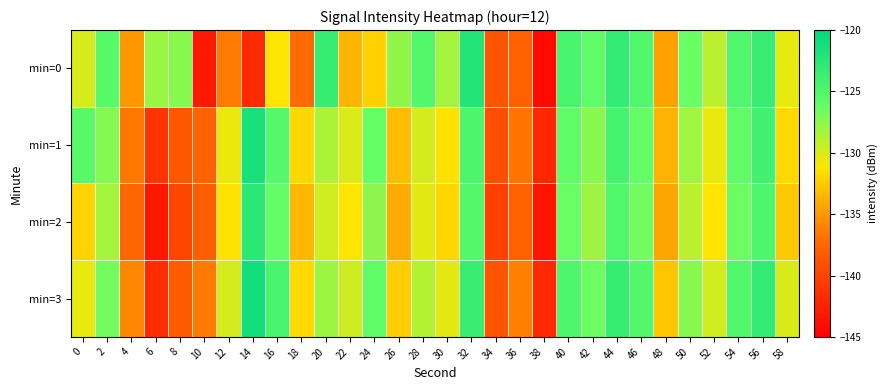

Reading right to left, transcribe all the data shown in this chart.

min=0: 58=-130.5	56=-123.4	54=-125.0	52=-129.0	50=-126.4	48=-134.6	46=-125.0	44=-123.2	42=-125.9	40=-124.5	38=-144.3	36=-137.9	34=-138.8	32=-122.2	30=-128.2	28=-125.1	26=-127.7	24=-132.2	22=-133.6	20=-123.4	18=-137.2	16=-131.2	14=-141.8	12=-136.4	10=-143.1	8=-127.4	6=-127.9	4=-135.1	2=-125.6	0=-130.0
min=1: 58=-131.9	56=-124.1	54=-125.8	52=-130.6	50=-128.2	48=-133.7	46=-126.1	44=-124.3	42=-127.4	40=-125.9	38=-142.1	36=-136.8	34=-139.2	32=-124.7	30=-131.5	28=-129.8	26=-133.2	24=-126.3	22=-130.1	20=-128.5	18=-132.0	16=-125.2	14=-121.5	12=-130.7	10=-137.7	8=-138.6	6=-141.2	4=-136.5	2=-127.3	0=-125.4
min=2: 58=-132.6	56=-124.8	54=-126.5	52=-131.3	50=-129.0	48=-134.4	46=-126.7	44=-125.0	42=-128.1	40=-126.4	38=-143.5	36=-137.9	34=-140.3	32=-125.1	30=-132.0	28=-130.3	26=-134.1	24=-127.6	22=-131.2	20=-129.7	18=-133.5	16=-126.1	14=-122.7	12=-131.4	10=-138.1	8=-139.8	6=-143.2	4=-137.5	2=-128.3	0=-132.1
min=3: 58=-130.0	56=-123.2	54=-124.9	52=-129.7	50=-127.4	48=-132.8	46=-125.1	44=-123.4	42=-126.5	40=-124.8	38=-141.9	36=-136.3	34=-138.7	32=-123.5	30=-130.4	28=-128.7	26=-132.5	24=-125.9	22=-129.6	20=-128.1	18=-131.9	16=-124.5	14=-121.1	12=-129.8	10=-136.5	8=-138.2	6=-141.6	4=-135.9	2=-126.7	0=-130.5